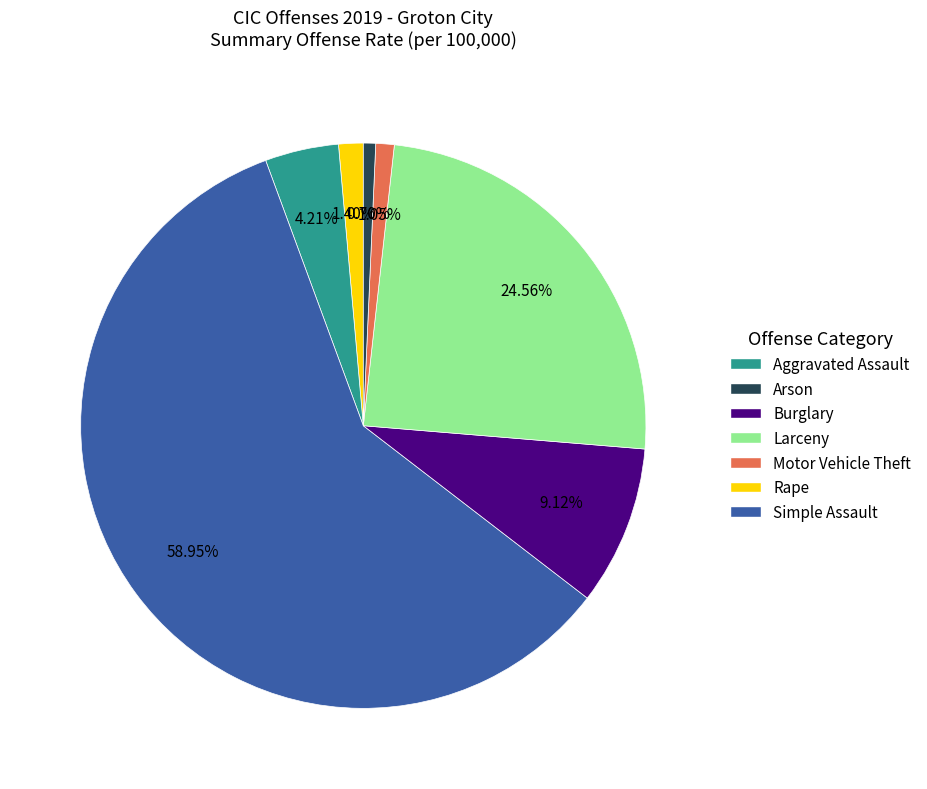

To the nearest percent, what is the difference between the largest and smallest slice percentages?

58%